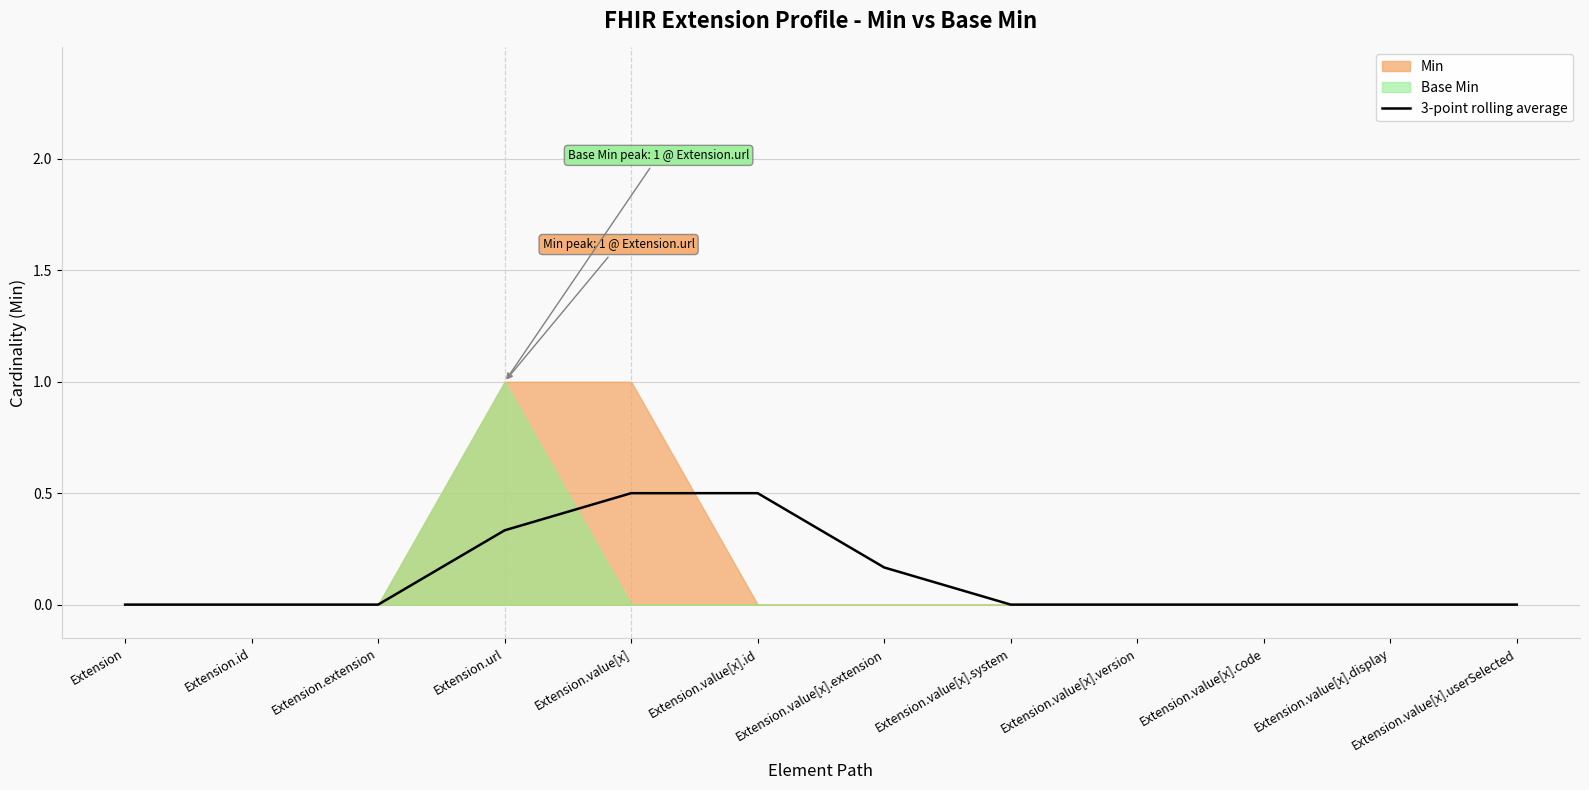

True or false: there are more than 0 points higher than both neighbors.

False